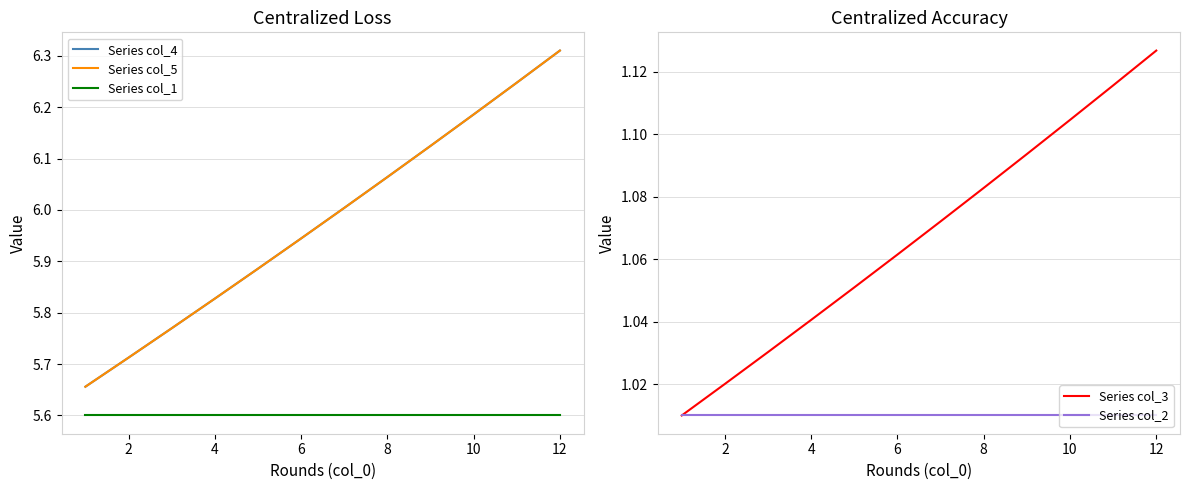

True or false: Series col_3 has a value of 1.7 at 4.

False